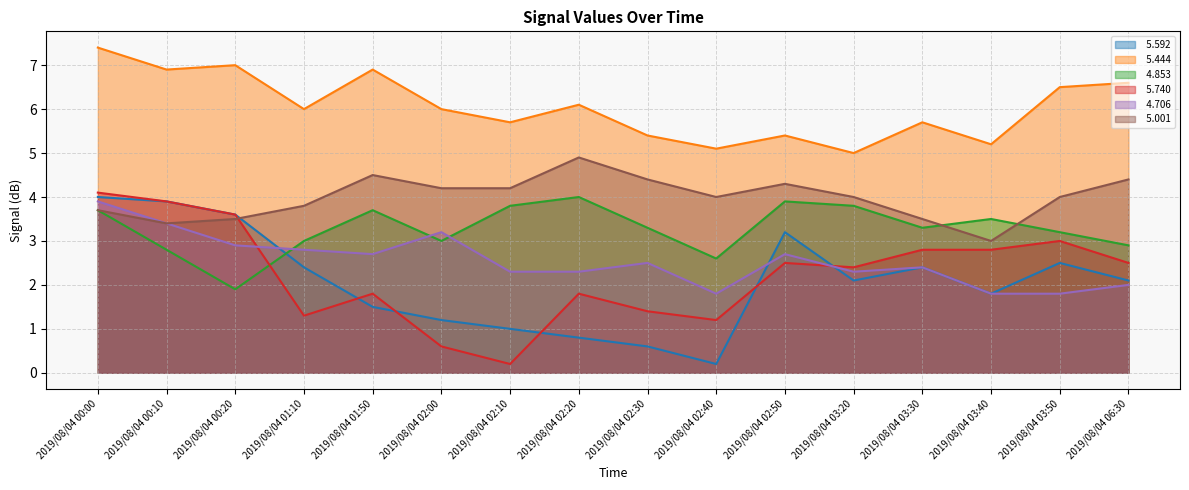

Does the chart have visible grid lines?

Yes